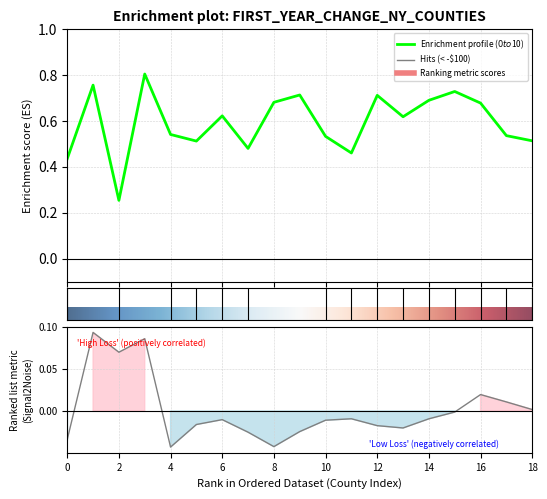

What is the difference between the highest and lowest values at Chemung County?

0.5